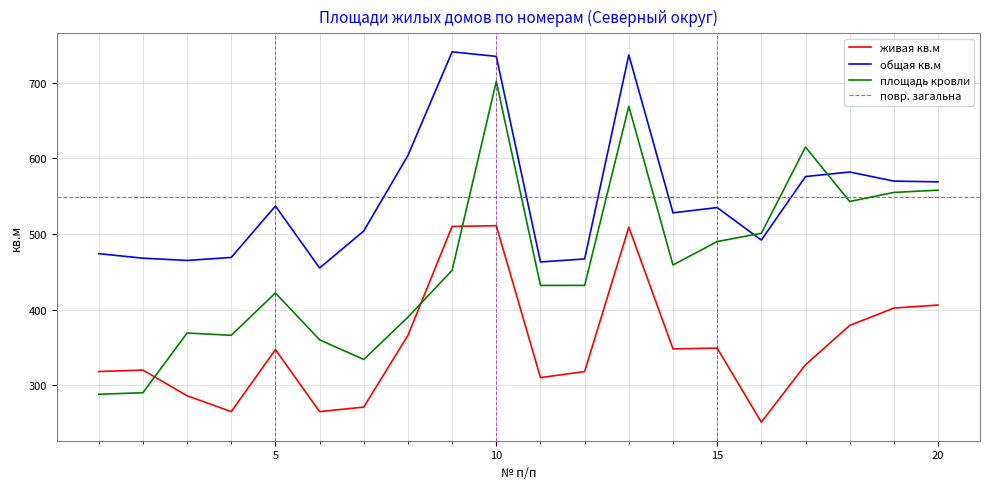

What is the total value across all series at 3?

1120